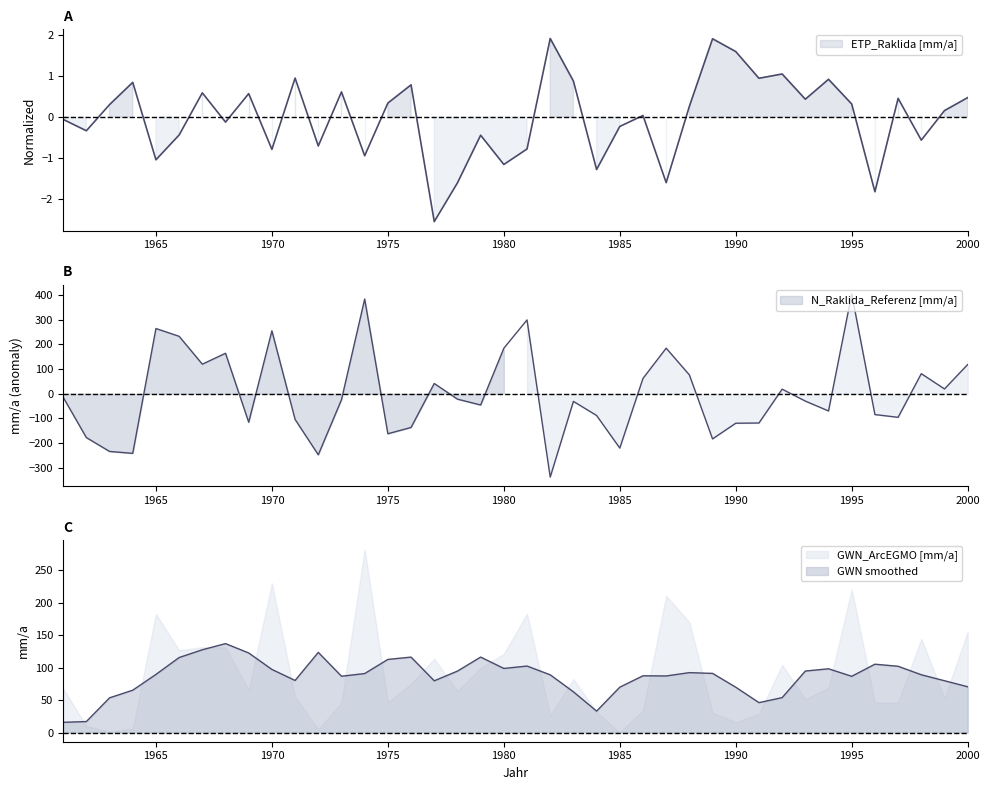

What is the difference between the maximum and minimum values in the ETP_Raklida [mm/a] series?

4.4